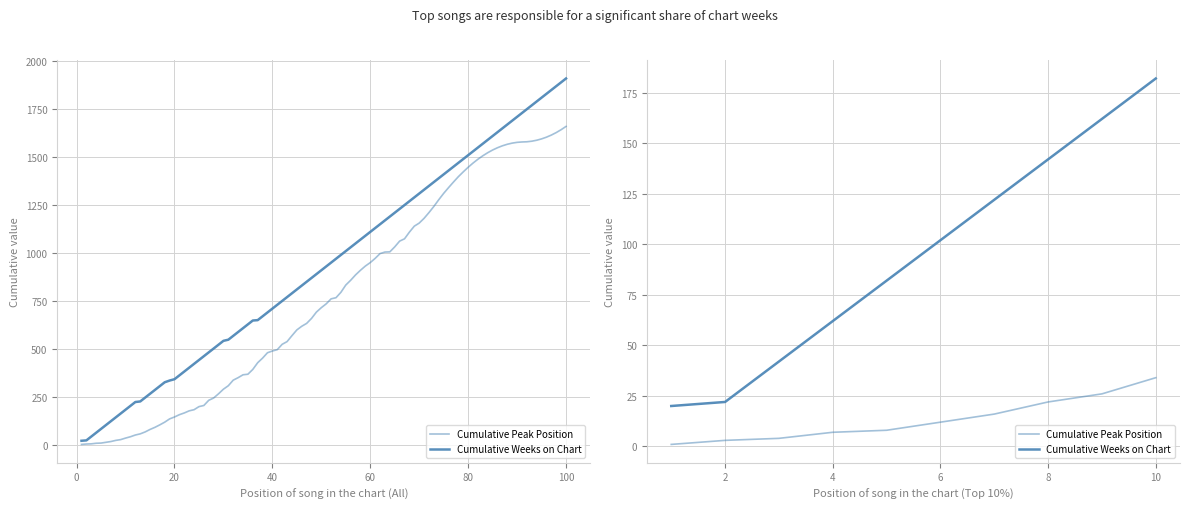

What is the average value of the Cumulative Peak Position series?

13